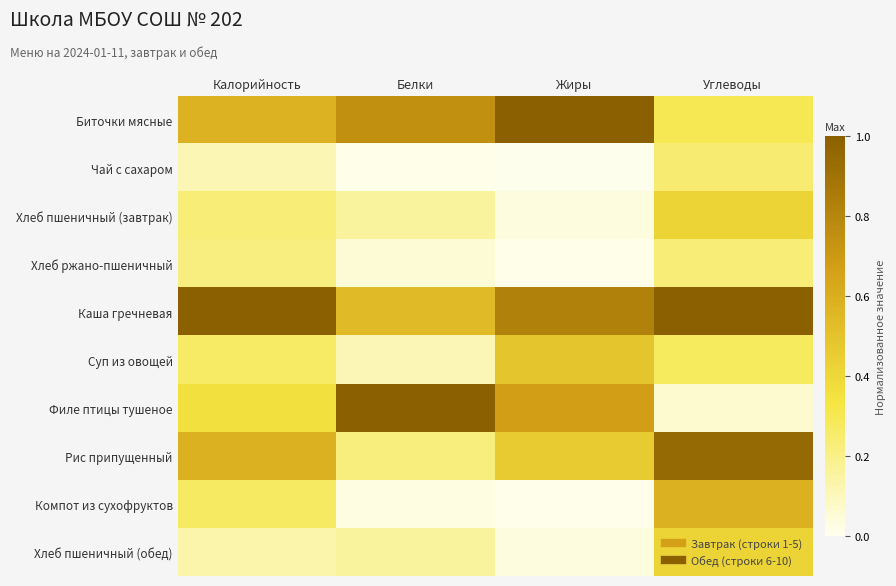

Reading right to left, transcribe all the data shown in this chart.

Биточки мясные: Углеводы=0.3	Жиры=1.0	Белки=0.7	Калорийность=0.6
Чай с сахаром: Углеводы=0.2	Жиры=0.0	Белки=0.0	Калорийность=0.1
Хлеб пшеничный (завтрак): Углеводы=0.4	Жиры=0.0	Белки=0.2	Калорийность=0.2
Хлеб ржано-пшеничный: Углеводы=0.2	Жиры=0.0	Белки=0.1	Калорийность=0.2
Каша гречневая: Углеводы=1.0	Жиры=0.8	Белки=0.5	Калорийность=1.0
Суп из овощей: Углеводы=0.3	Жиры=0.5	Белки=0.1	Калорийность=0.3
Филе птицы тушеное: Углеводы=0.1	Жиры=0.7	Белки=1.0	Калорийность=0.4
Рис припущенный: Углеводы=1.0	Жиры=0.5	Белки=0.2	Калорийность=0.6
Компот из сухофруктов: Углеводы=0.6	Жиры=0.0	Белки=0.0	Калорийность=0.3
Хлеб пшеничный (обед): Углеводы=0.4	Жиры=0.0	Белки=0.2	Калорийность=0.1